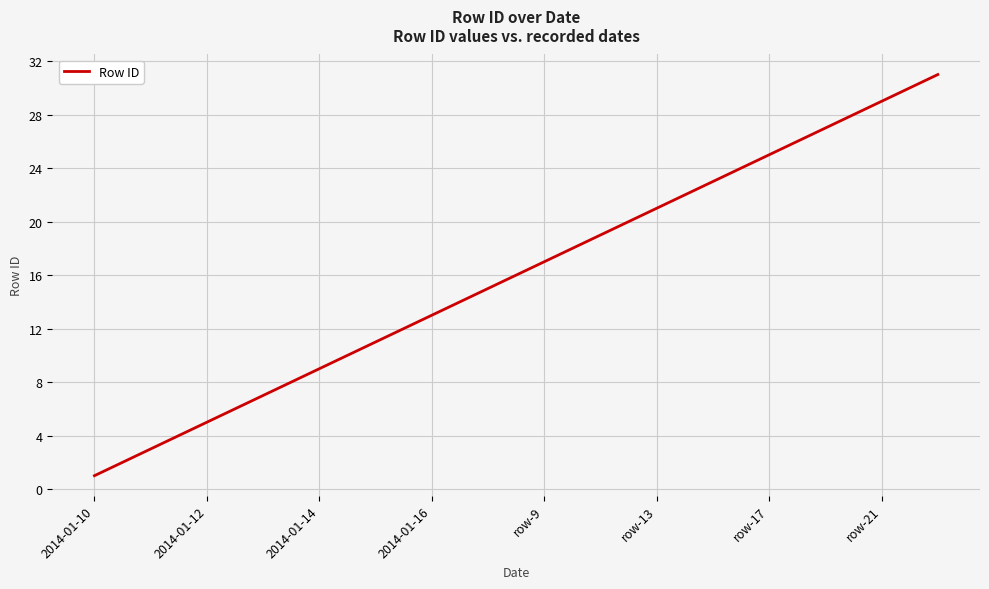

What is the maximum value shown in the chart?

31